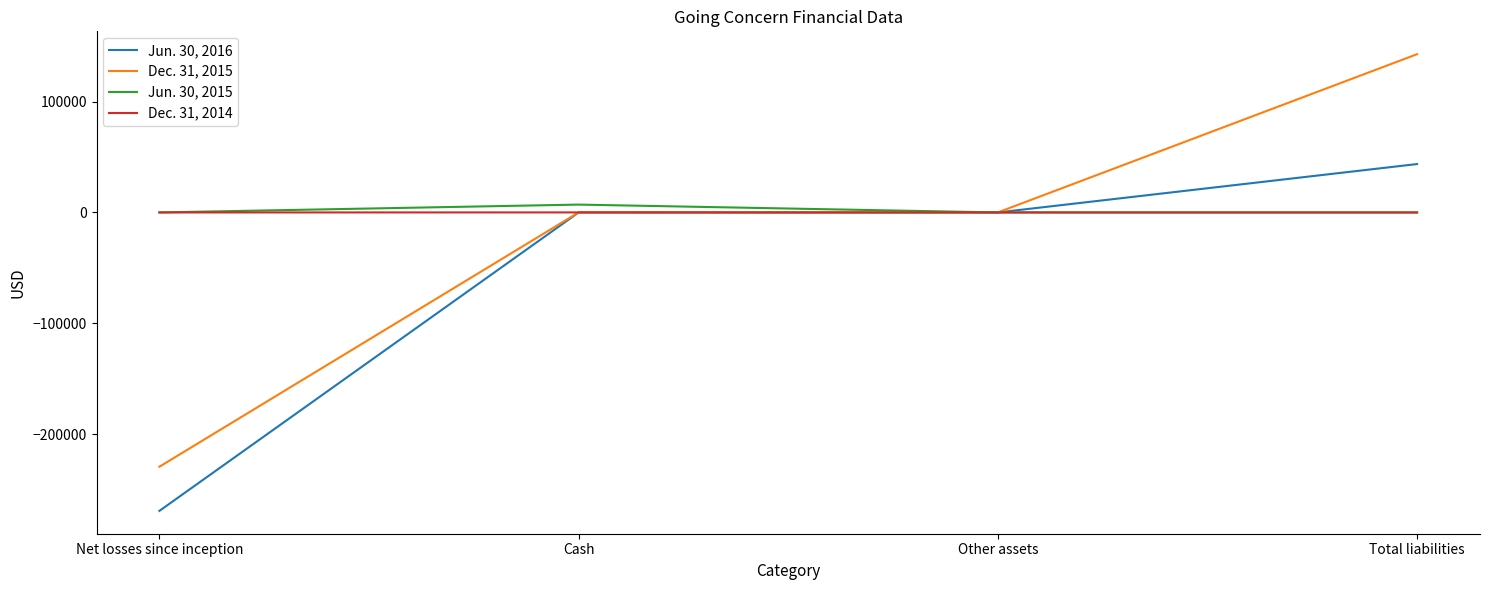

Which category has the highest value in the Jun. 30, 2016 series?

Total liabilities